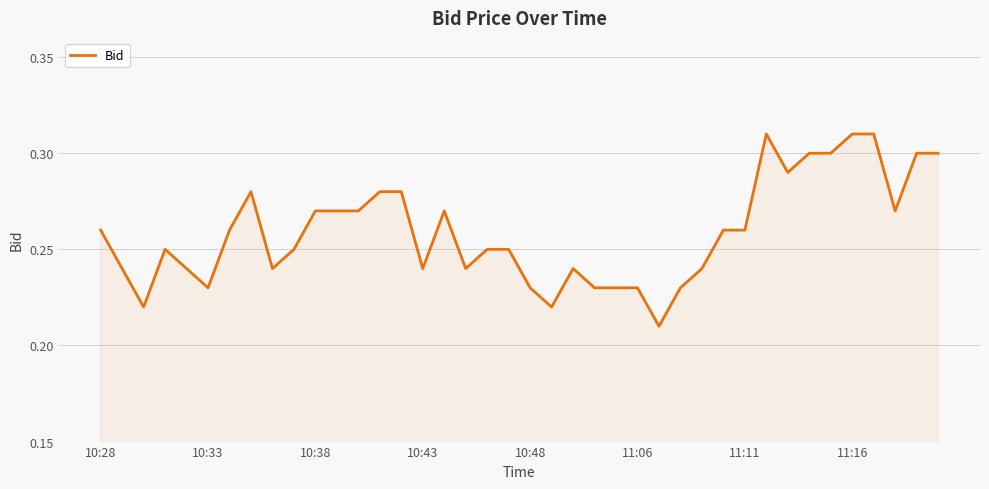

Is this an area chart (filled region under the line)?

Yes